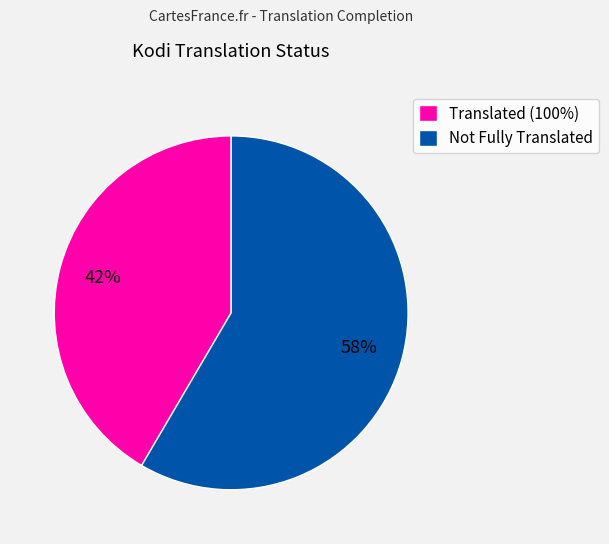

The Translated (100%) slice represents 35% of the pie. True or false?

False